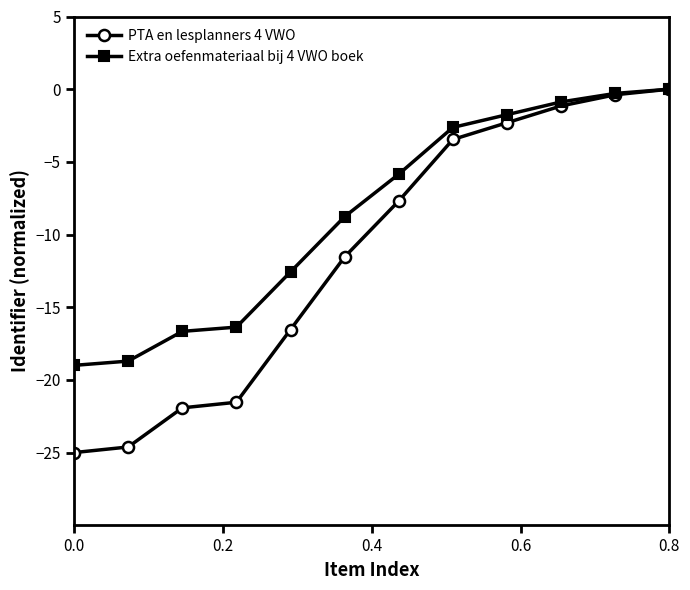

What is the value of the PTA en lesplanners 4 VWO point at the 7th from the left?

-7.7